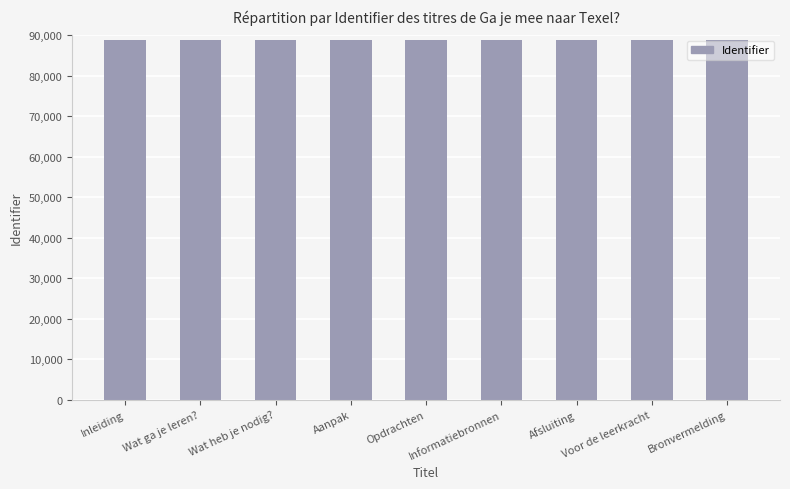

The chart shows a value of 40204 at Aanpak. True or false?

False